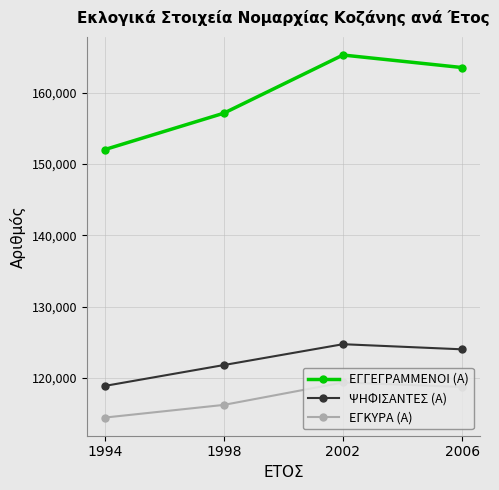

Reading left to right, what are all the values shown in this chart?

ΕΓΓΕΓΡΑΜΜΕΝΟΙ (Α): 152019	157125	165279	163522
ΨΗΦΙΣΑΝΤΕΣ (Α): 118893	121822	124745	124027
ΕΓΚΥΡΑ (Α): 114458	116238	119381	118753